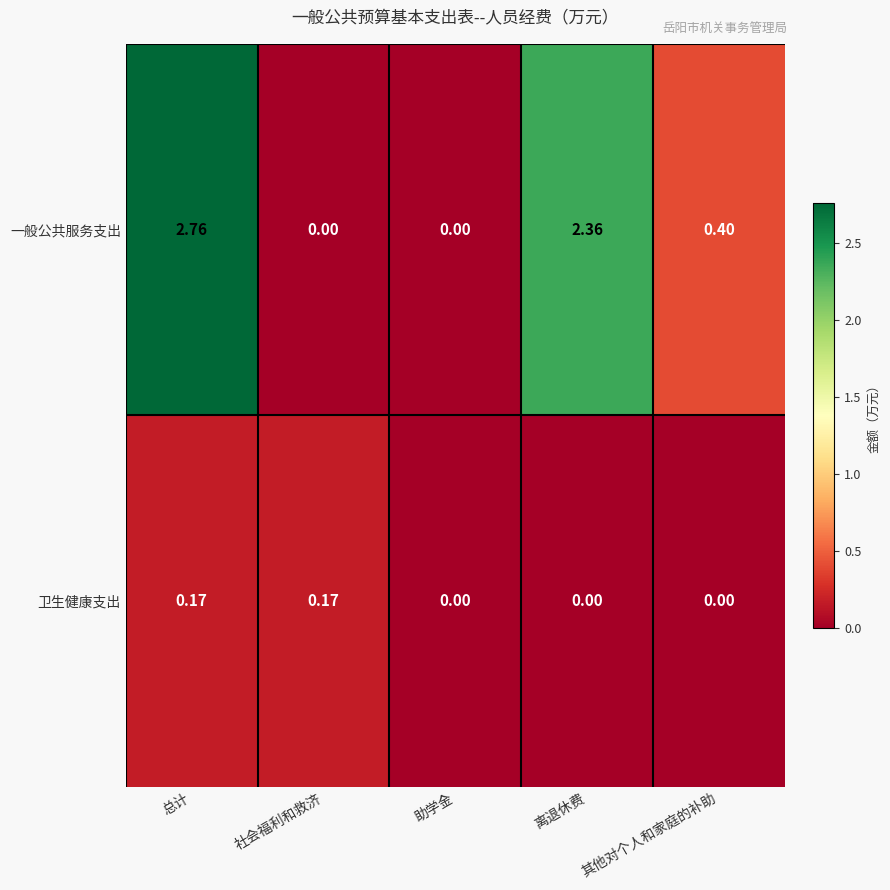

Which series has the largest range (max minus min)?

一般公共服务支出